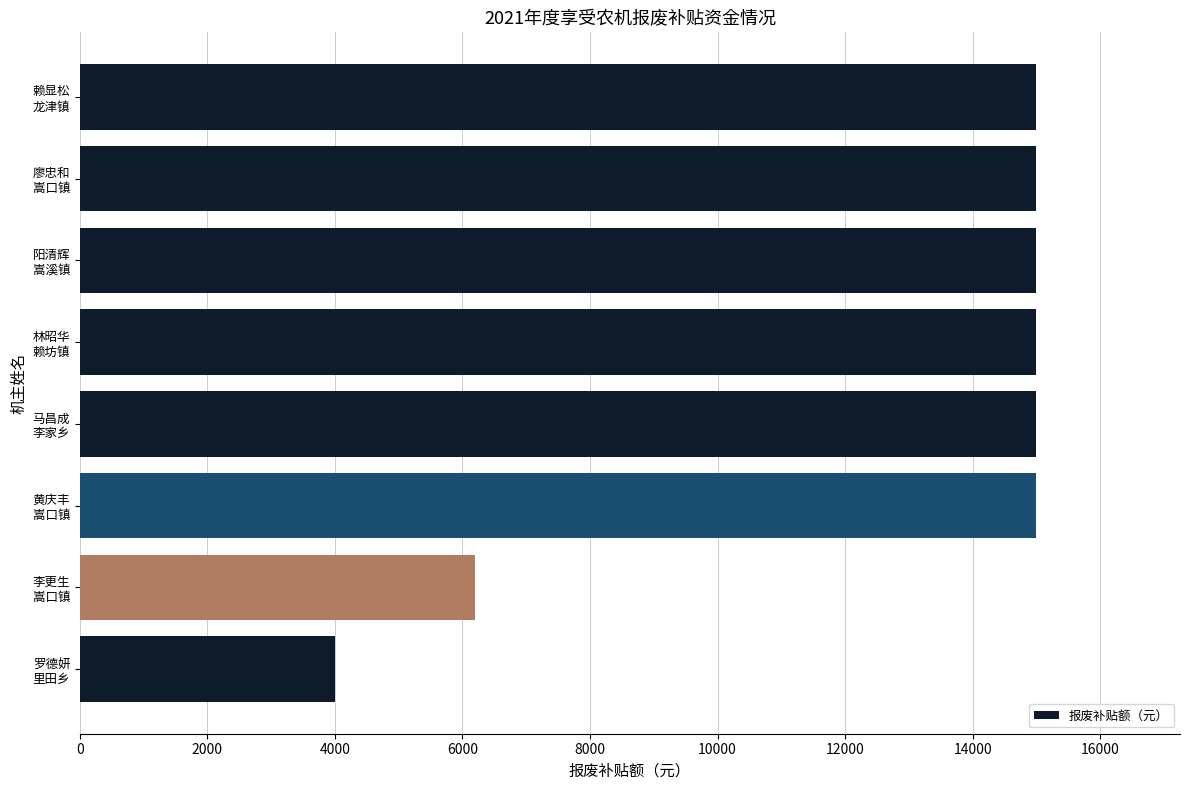

Reading top to bottom, transcribe all the data shown in this chart.

15000	15000	15000	15000	15000	15000	6200	4000